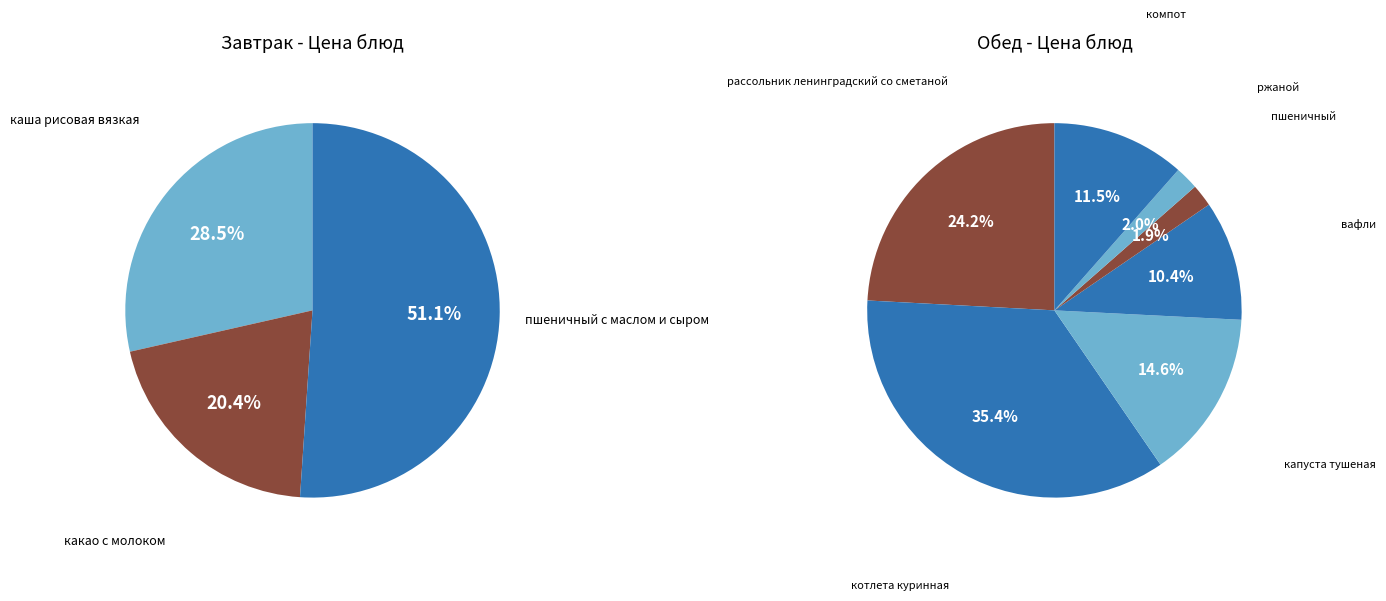

Does пшеничный account for over 50% of the chart?

No